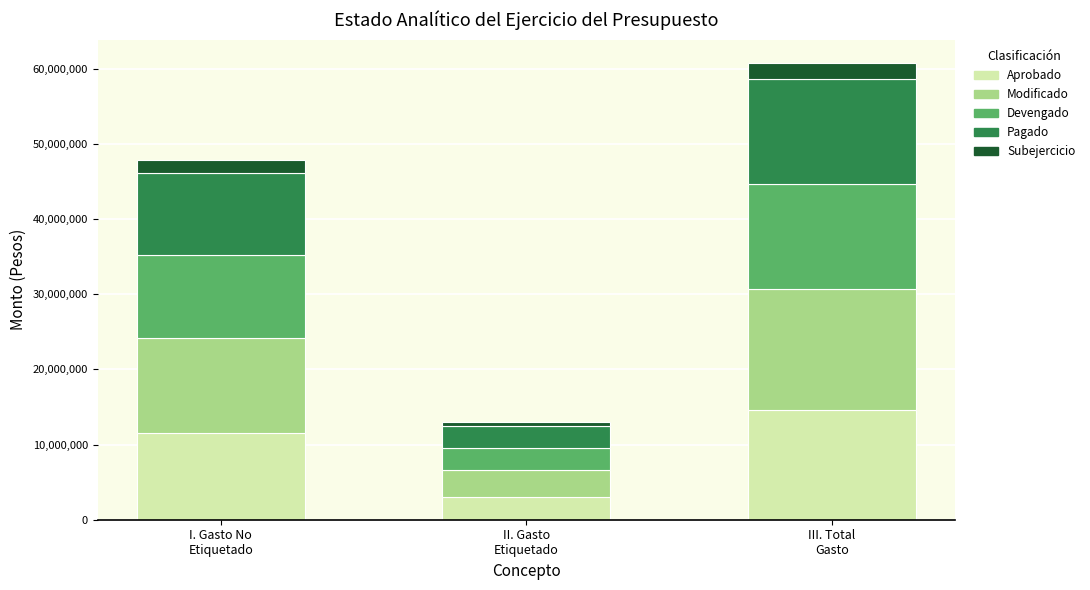

What is the maximum value for Aprobado?

14578504.4